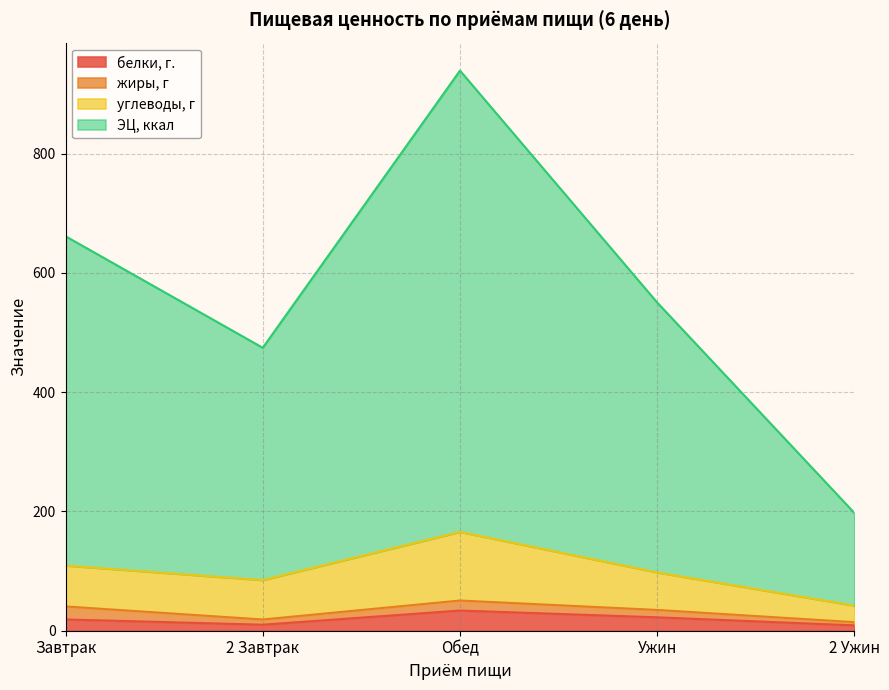

In ЭЦ, ккал, how many points are lower than both neighbors (excluding endpoints)?

1